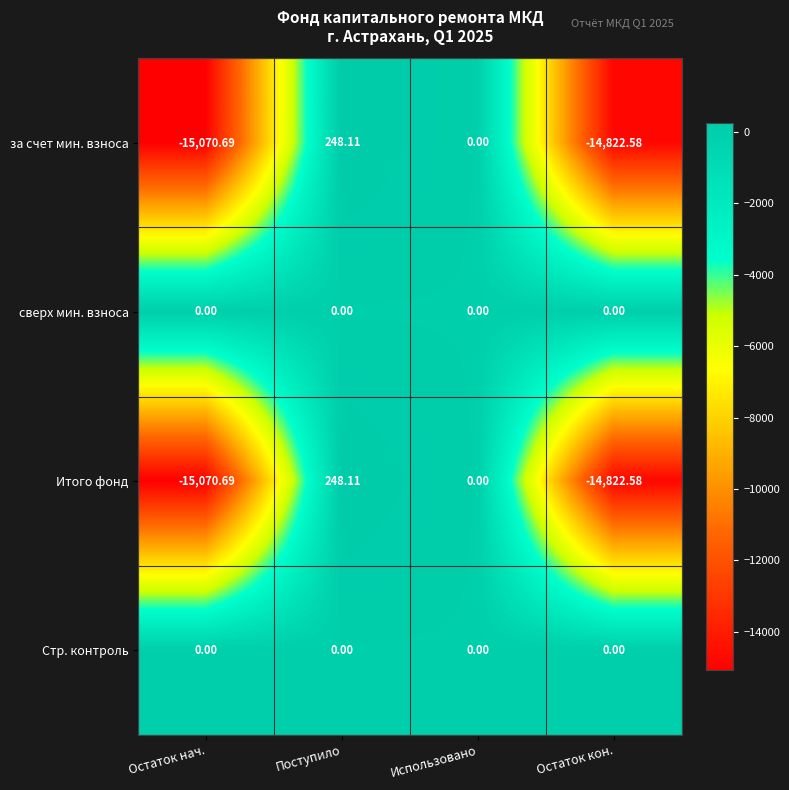

What is the total value across all series at Остаток кон.?

-29645.2